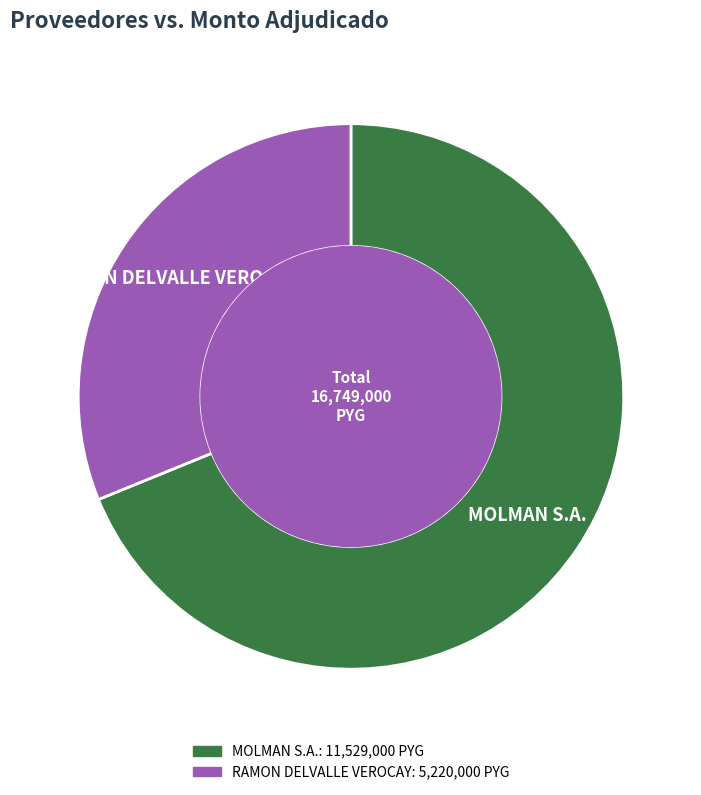

Is the sum of RAMON DELVALLE VEROCAY and MOLMAN S.A. greater than half?

Yes